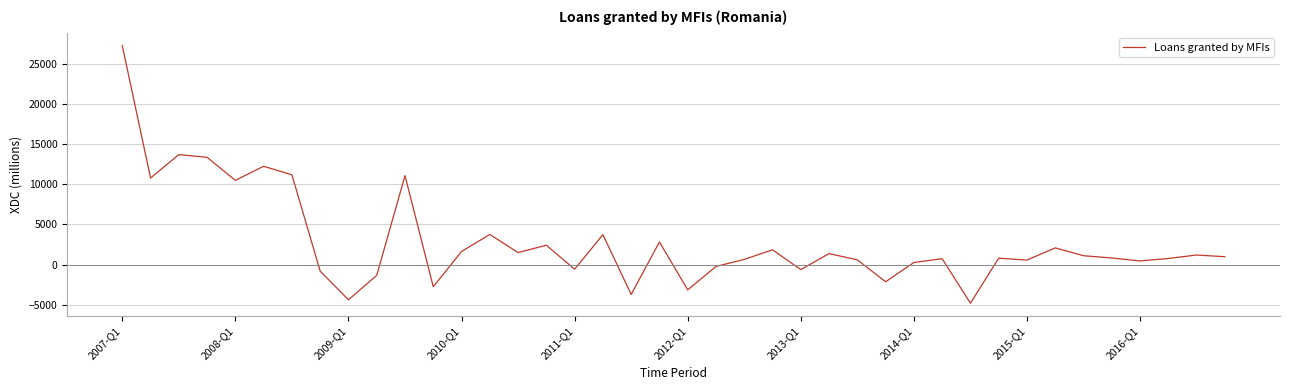

What is the greatest value displayed?

27263.8